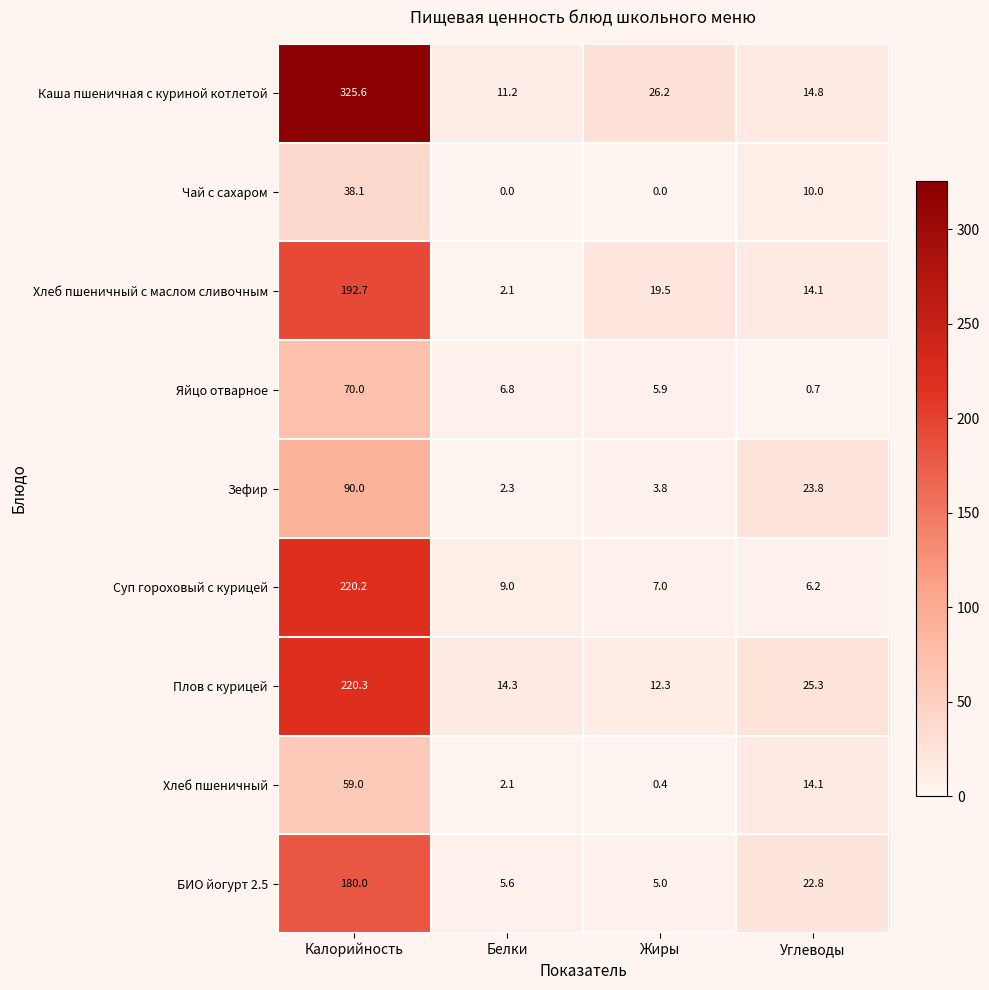

How many categories are shown in the chart?

4